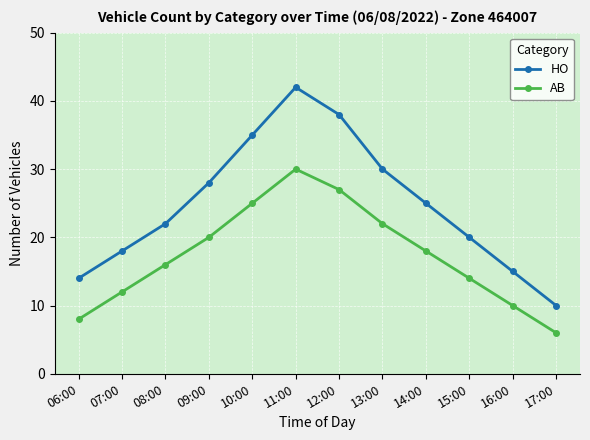

True or false: HO and AB intersect in this chart.

False